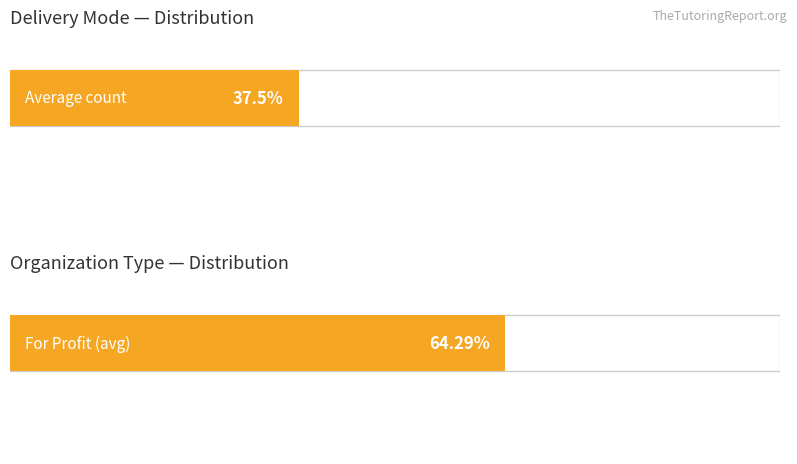

Does the chart contain stacked bars?

No